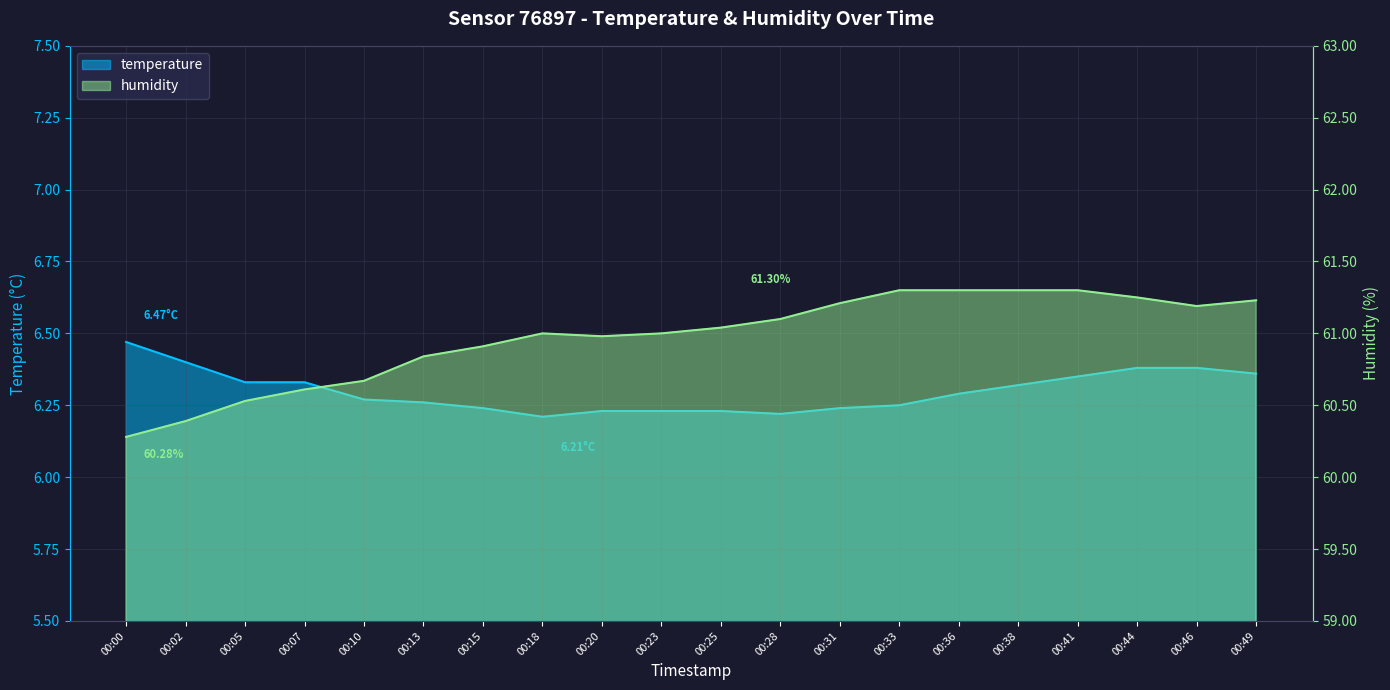

What is the difference between the temperature values at 00:46 and 00:18?

0.2